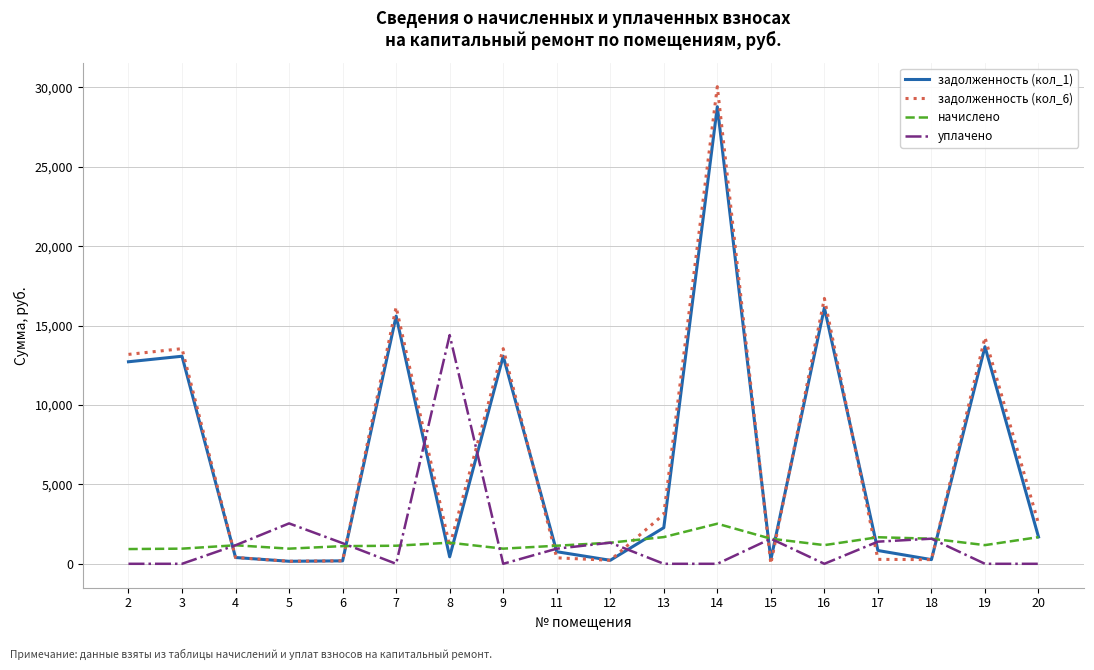

What is the spread (max minus min) of values at 4?

770.6